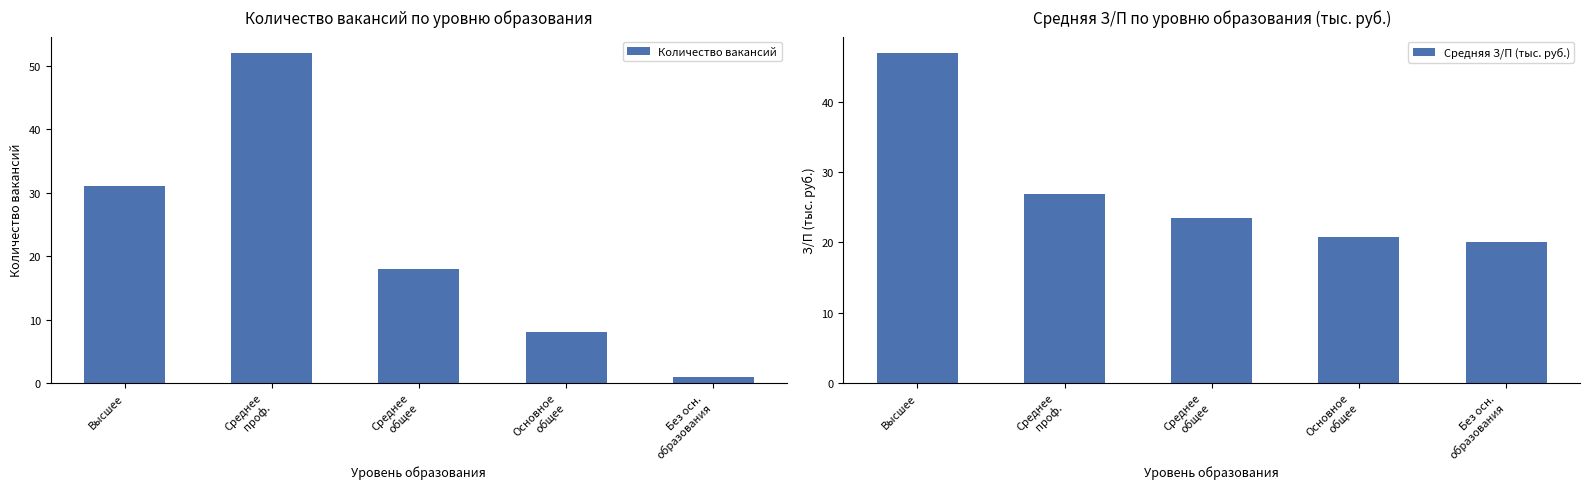

How many values in the Средняя З/П (тыс. руб.) series are below 23?

2